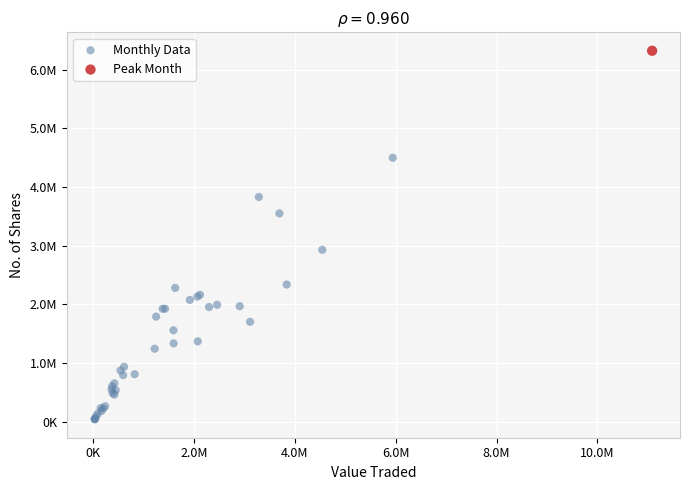

What are all the series names shown in the legend?

Monthly Data, Peak Month